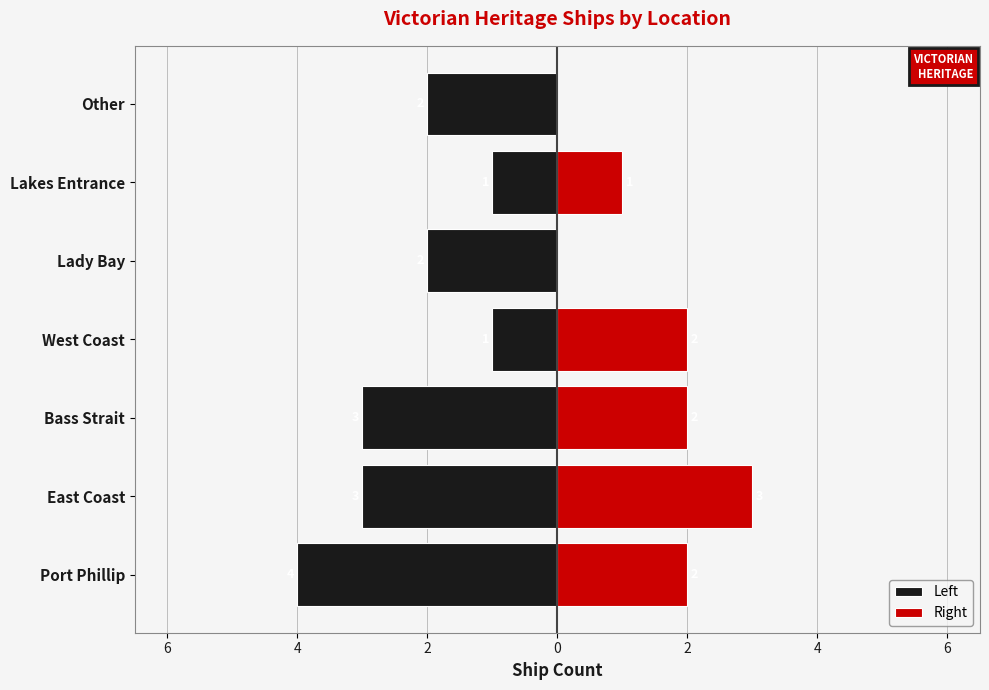

List the series in order of their peak value, highest first.

Right, Left